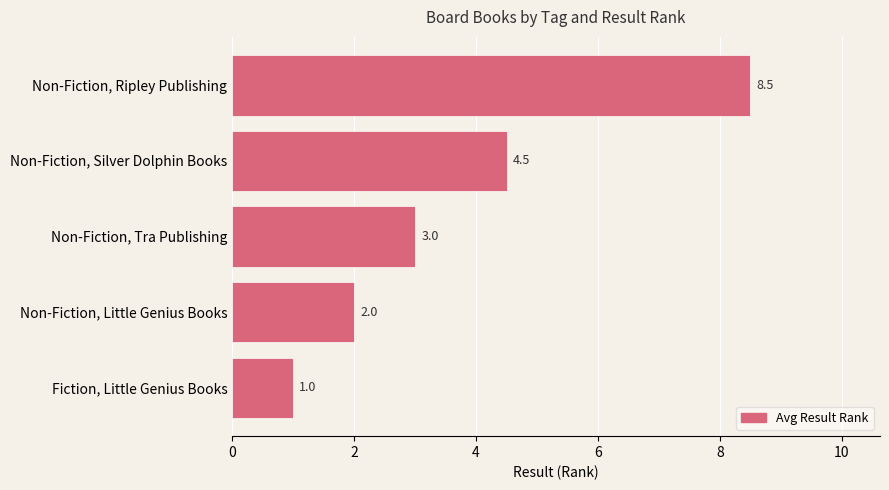

What value does the data have at Non-Fiction, Ripley Publishing?

8.5